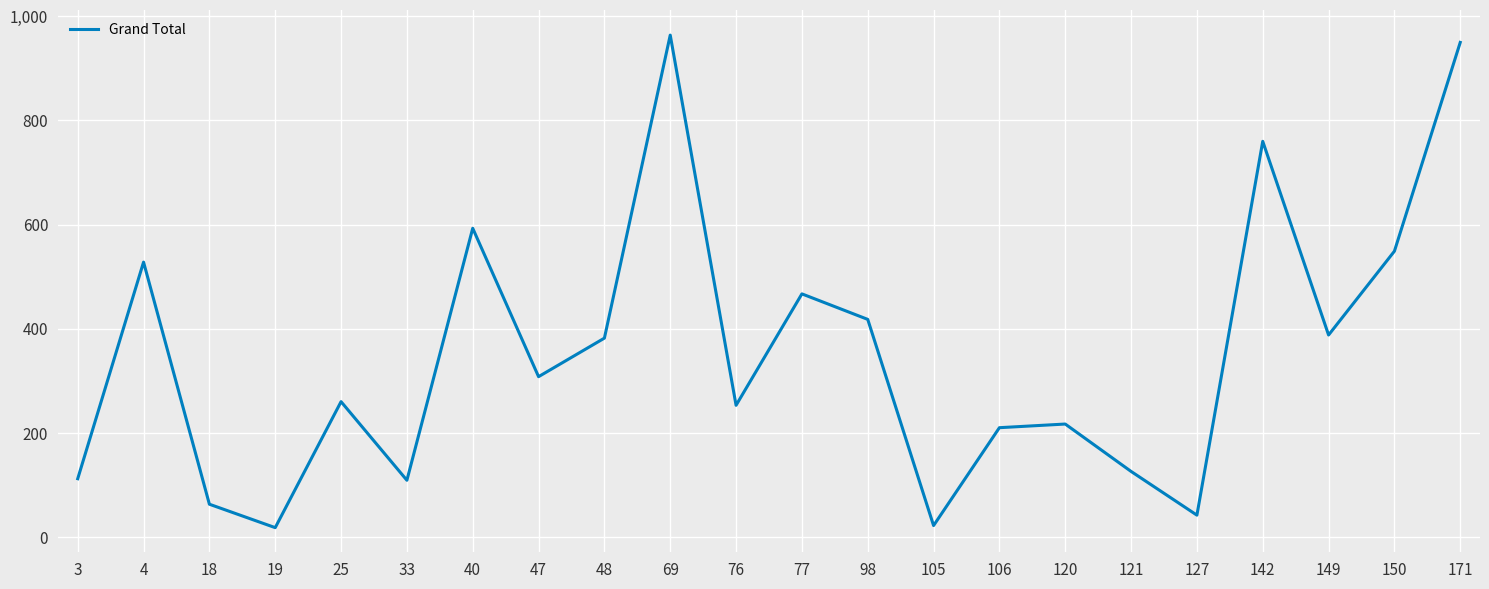

Where is the data nearest to the value 491?

77